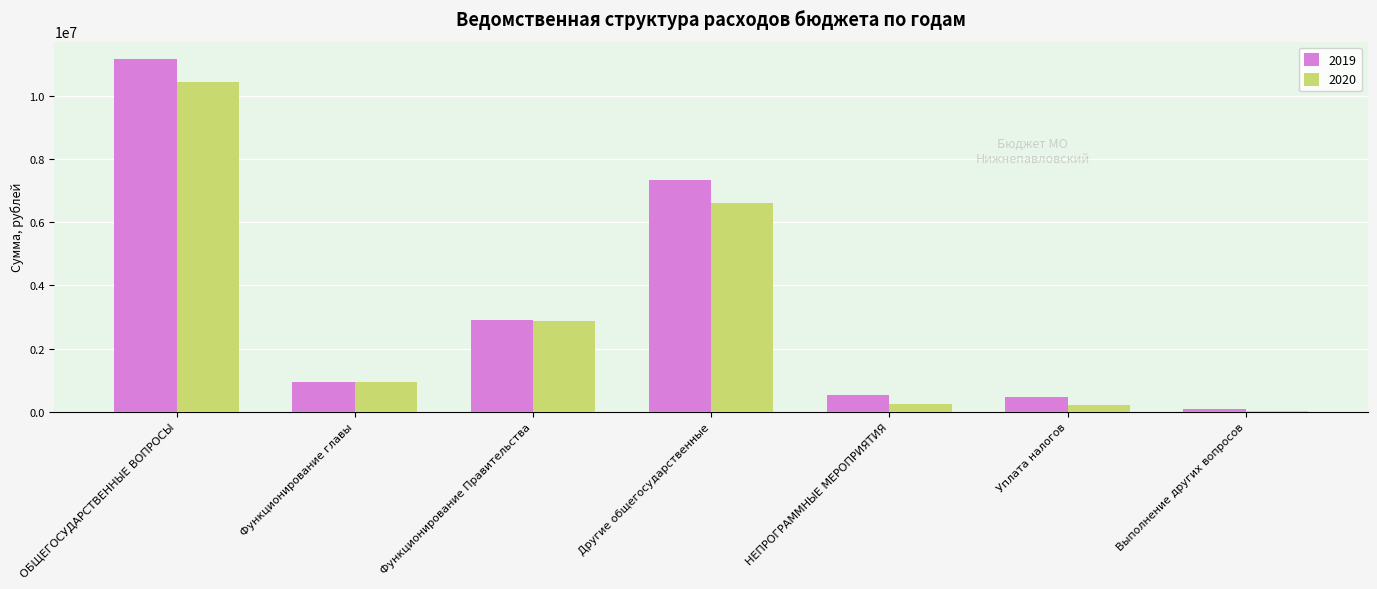

What is the maximum value shown in the chart?

11157355.2